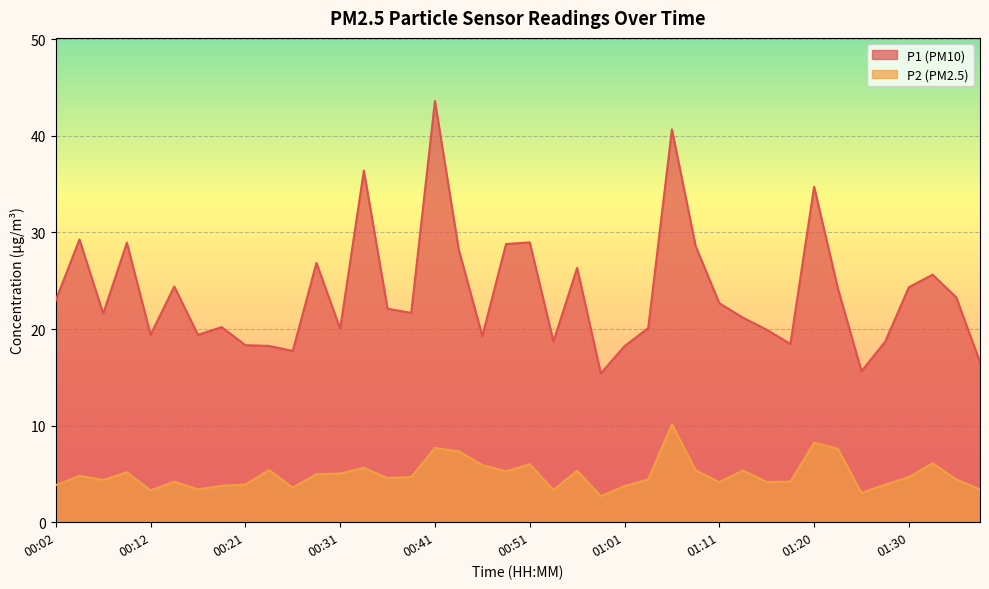

Is it true that P1 equals 18.3 at 00:21?

True